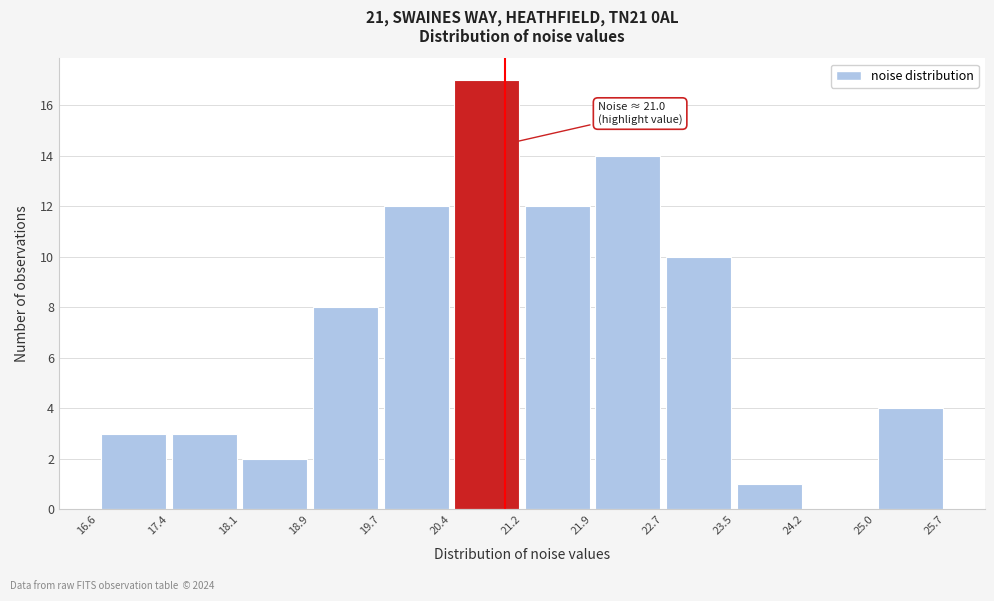

Which range on the x-axis has the tallest bar?

20.4 to 21.2